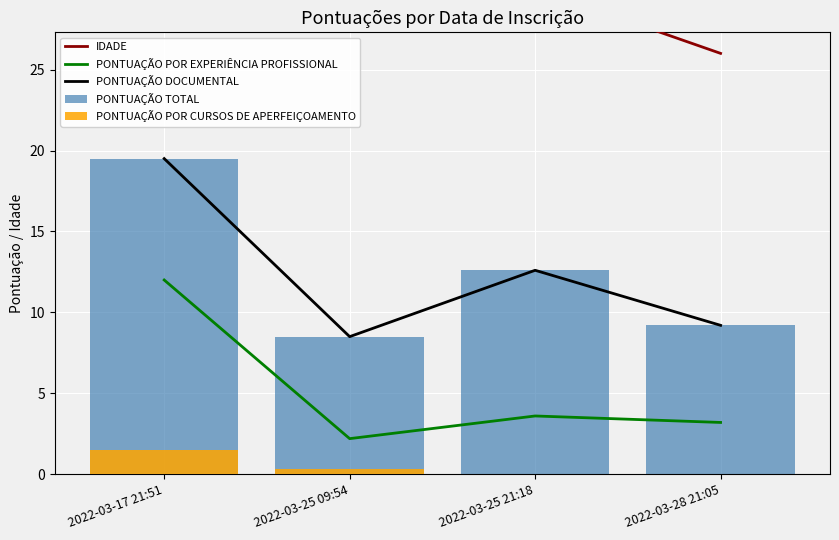

What position from the left is 2022-03-25 21:18?

3